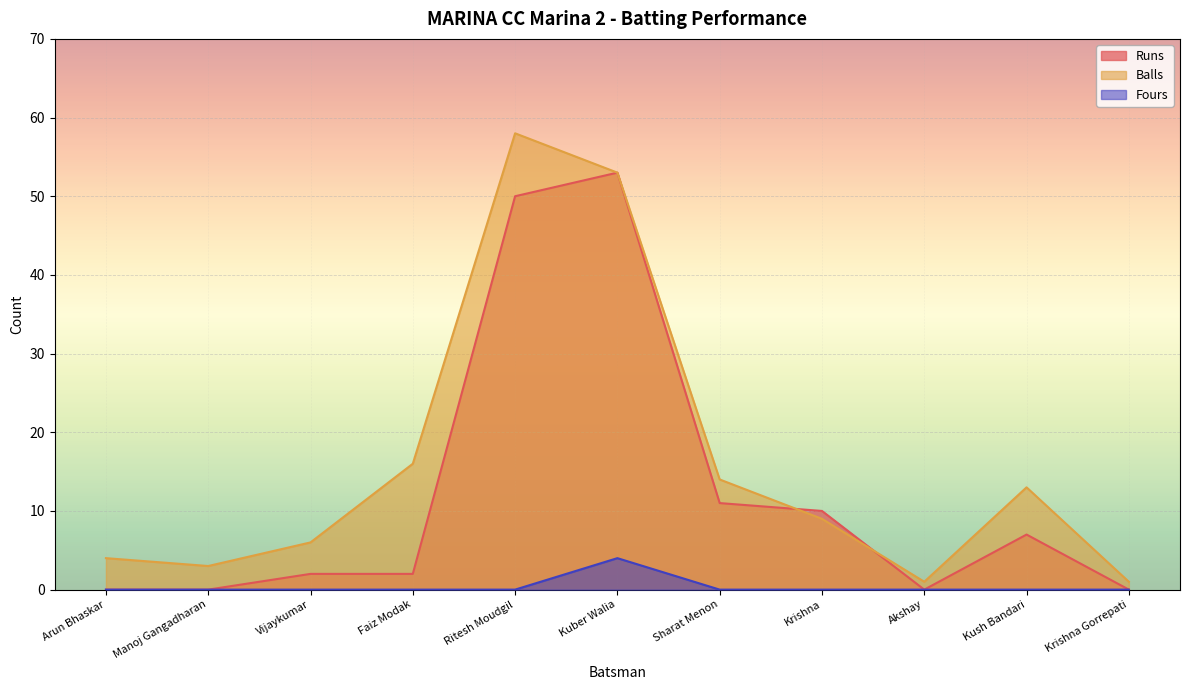

Reading right to left, transcribe all the data shown in this chart.

Runs: Krishna Gorrepati=0	Kush Bandari=7	Akshay=0	Krishna=10	Sharat Menon=11	Kuber Walia=53	Ritesh Moudgil=50	Faiz Modak=2	Vijaykumar=2	Manoj Gangadharan=0	Arun Bhaskar=0
Balls: Krishna Gorrepati=1	Kush Bandari=13	Akshay=1	Krishna=9	Sharat Menon=14	Kuber Walia=53	Ritesh Moudgil=58	Faiz Modak=16	Vijaykumar=6	Manoj Gangadharan=3	Arun Bhaskar=4
Fours: Krishna Gorrepati=0	Kush Bandari=0	Akshay=0	Krishna=0	Sharat Menon=0	Kuber Walia=4	Ritesh Moudgil=0	Faiz Modak=0	Vijaykumar=0	Manoj Gangadharan=0	Arun Bhaskar=0